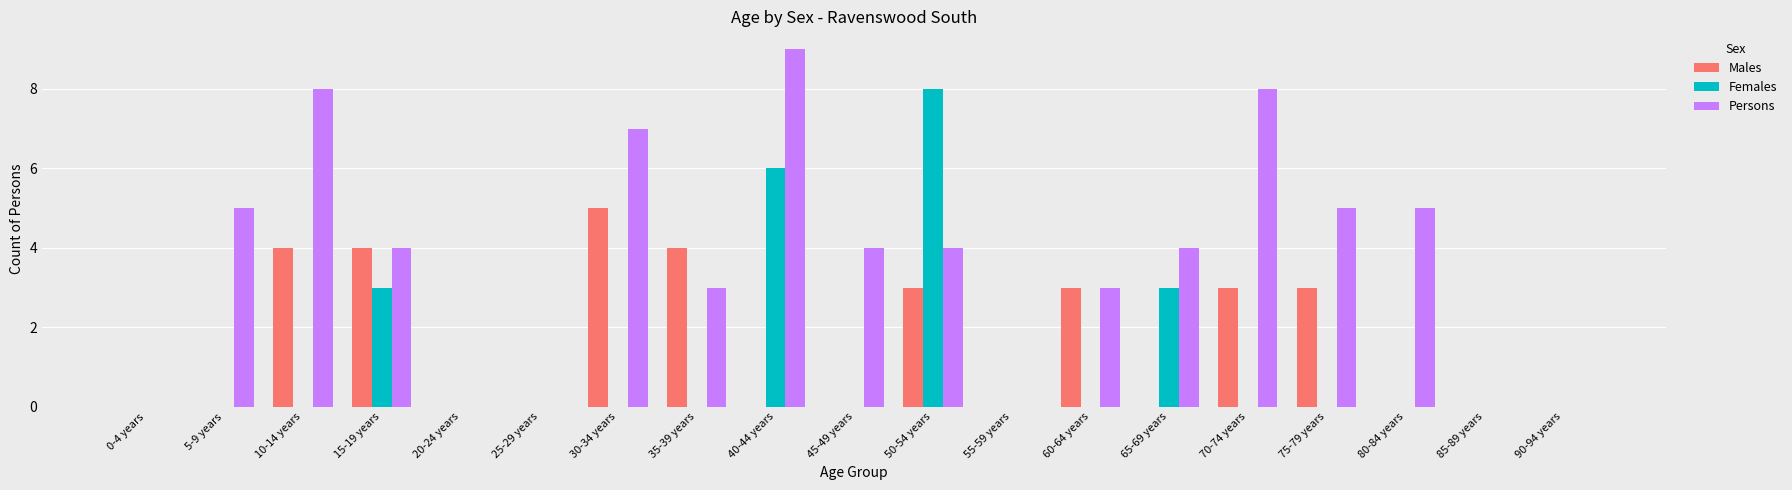

Is it true that Females equals 0 at 45-49 years?

True